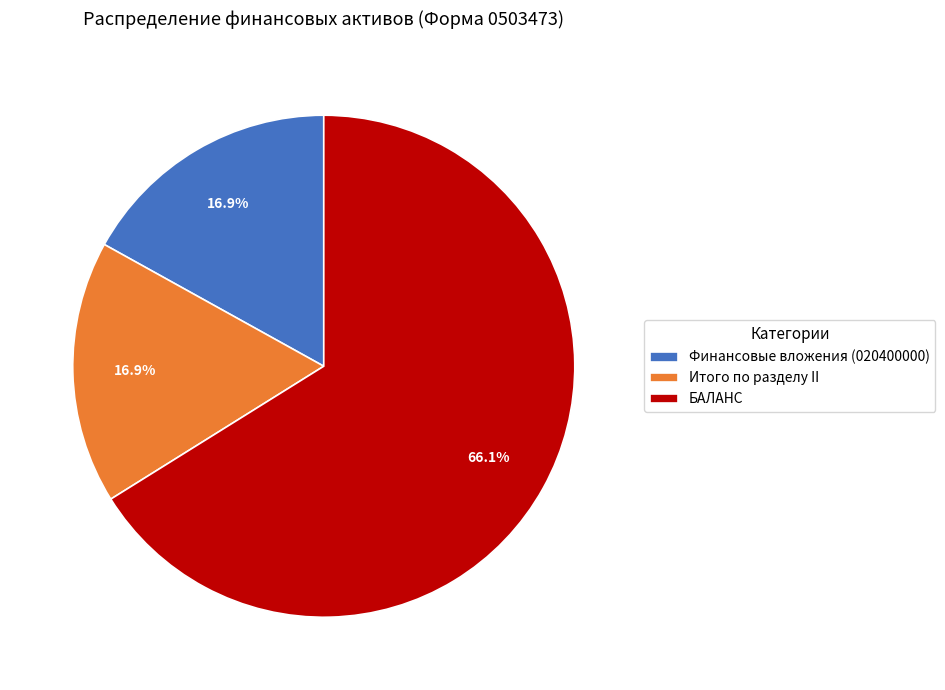

To the nearest percent, what percentage of the pie is БАЛАНС?

66%